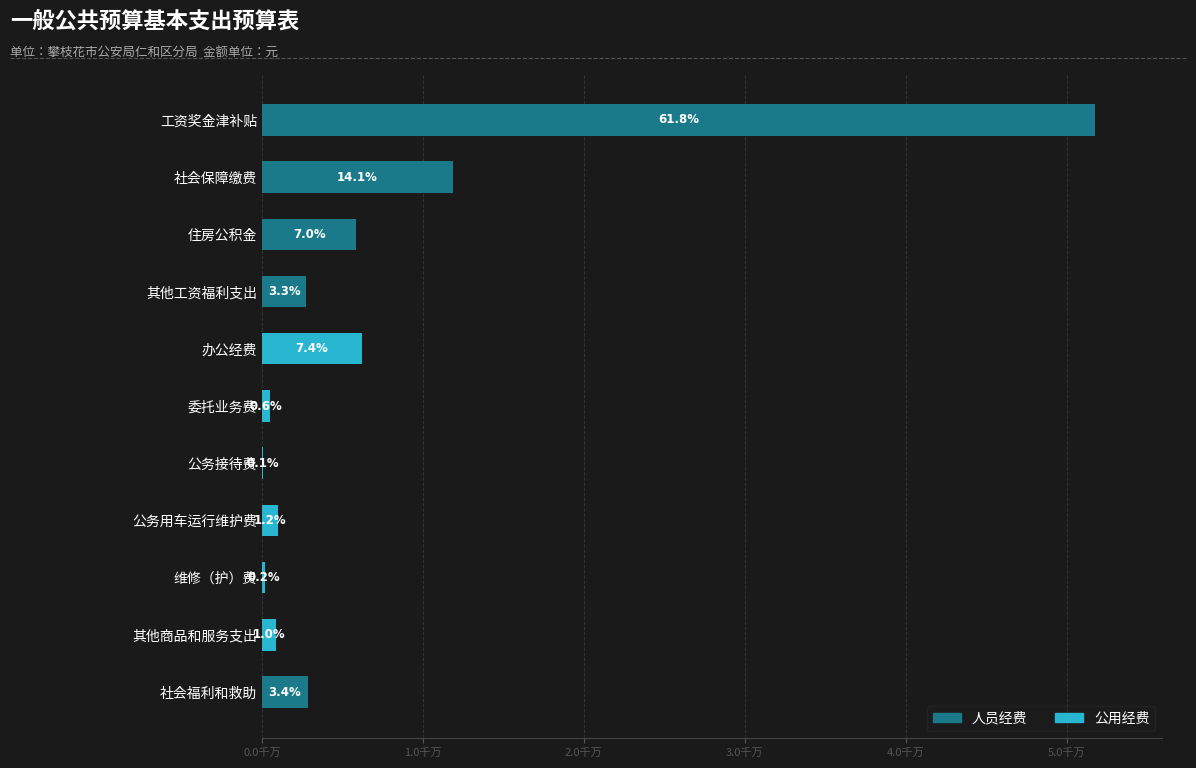

What are all the series names shown in the legend?

人员经费, 公用经费